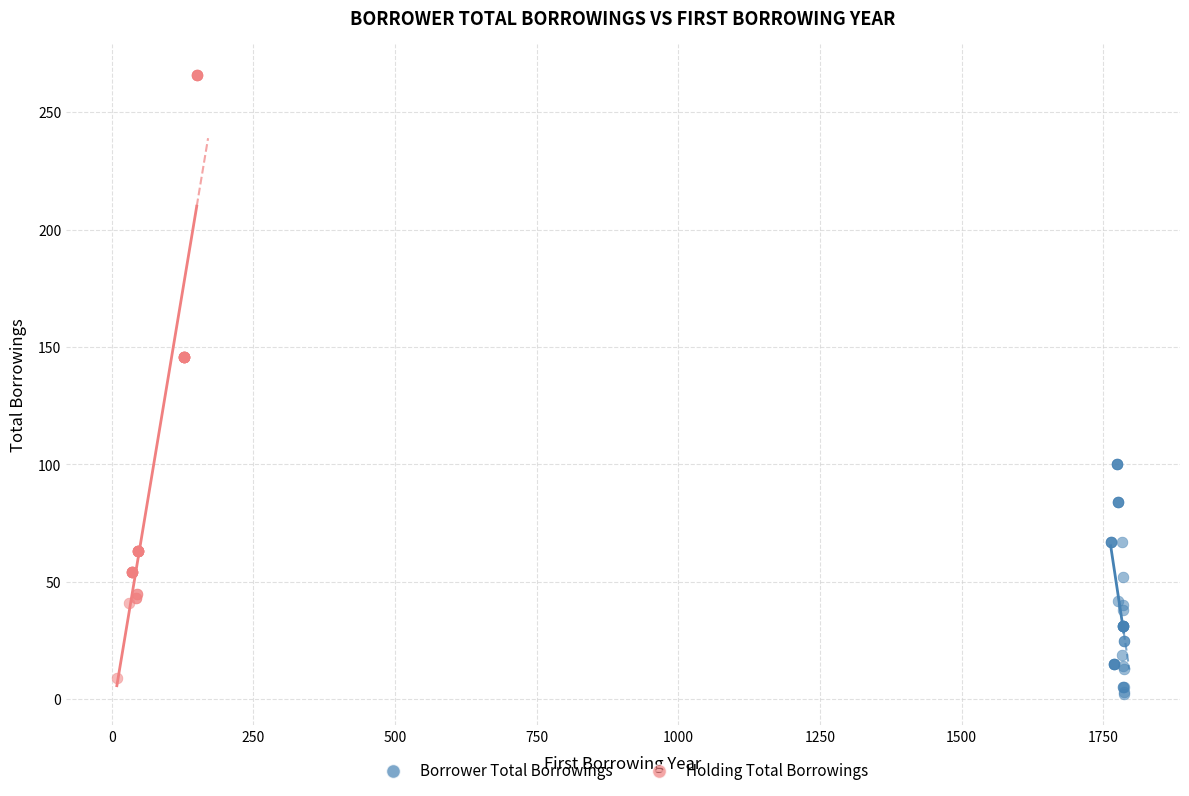

Which series reaches the maximum Y coordinate?

Holding Total Borrowings